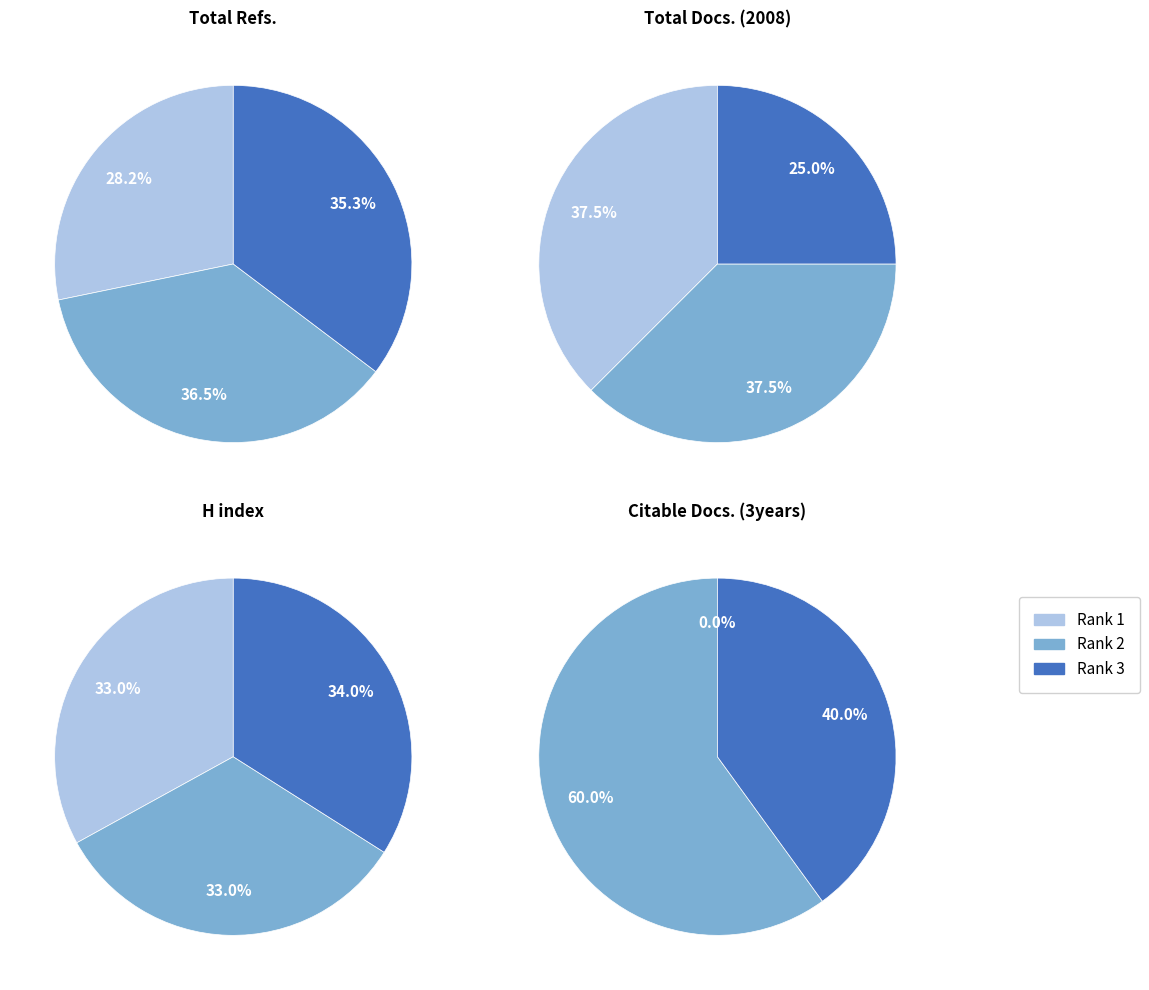

Is the sum of Rank 3 and Rank 1 greater than half?

Yes